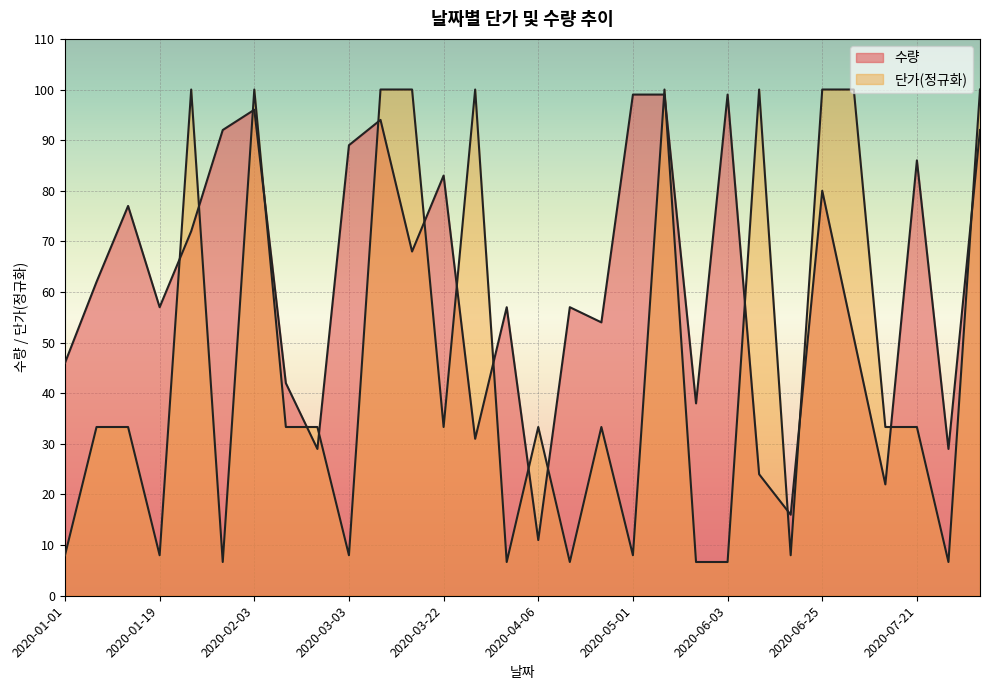

What is the label of the 22nd point from the right?

2020-02-28